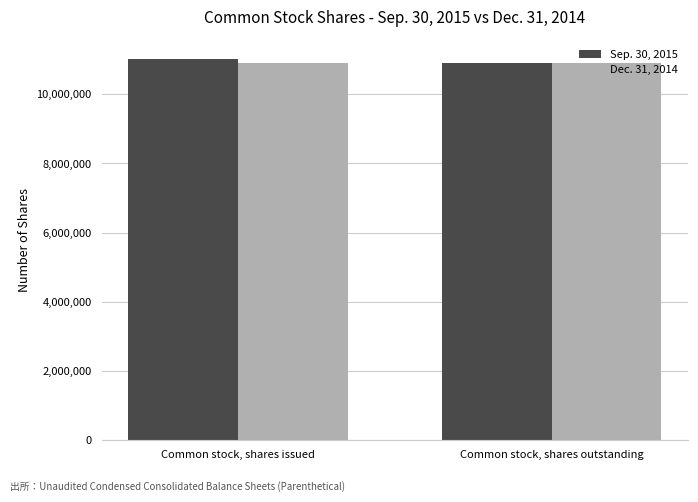

Reading left to right, extract all data points from this chart.

Sep. 30, 2015: Common stock, shares issued=11028265	Common stock, shares outstanding=10903341
Dec. 31, 2014: Common stock, shares issued=10903341	Common stock, shares outstanding=10903341